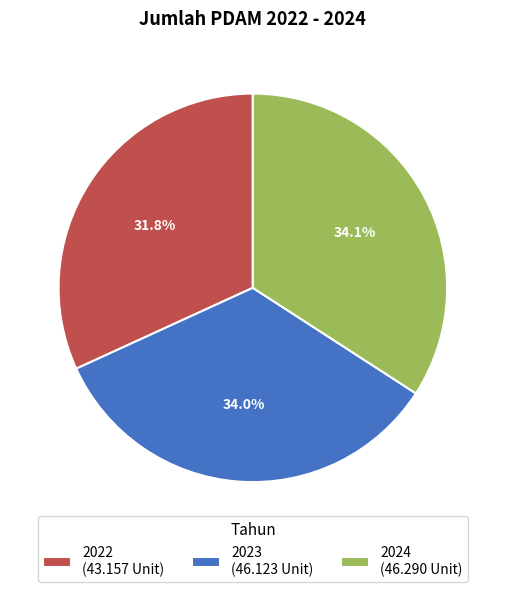

To the nearest percent, what is the combined percentage of 2024 and 2023?

68%